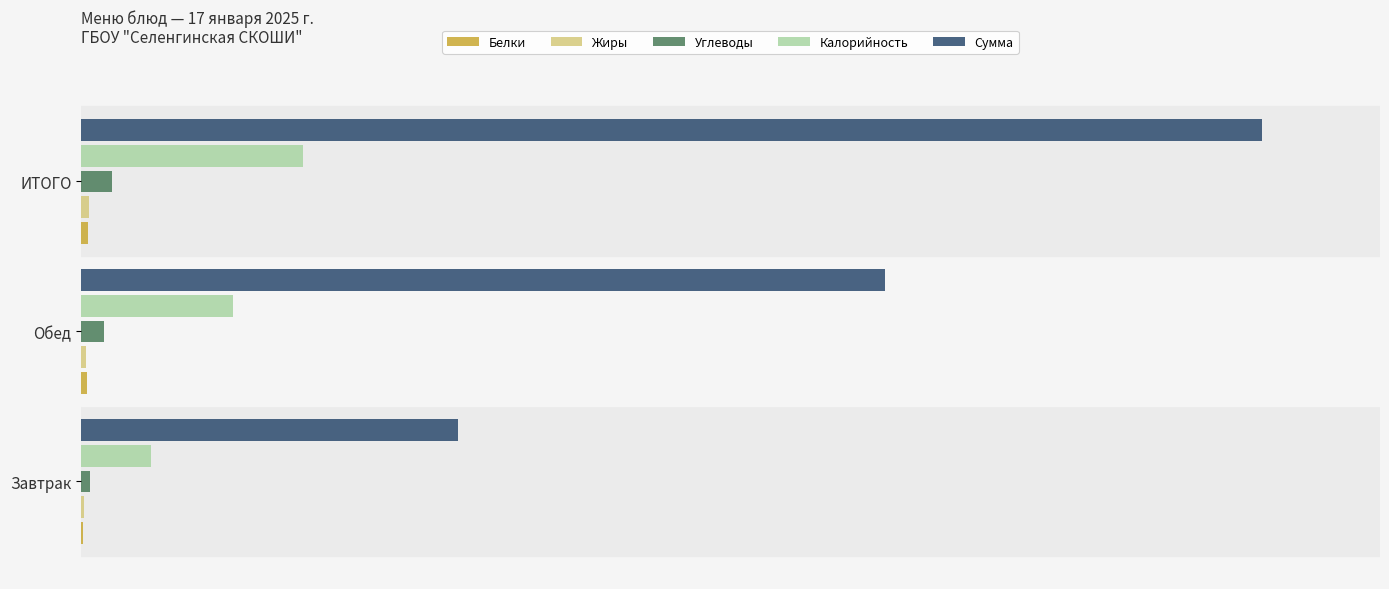

How many distinct data groups are displayed?

5